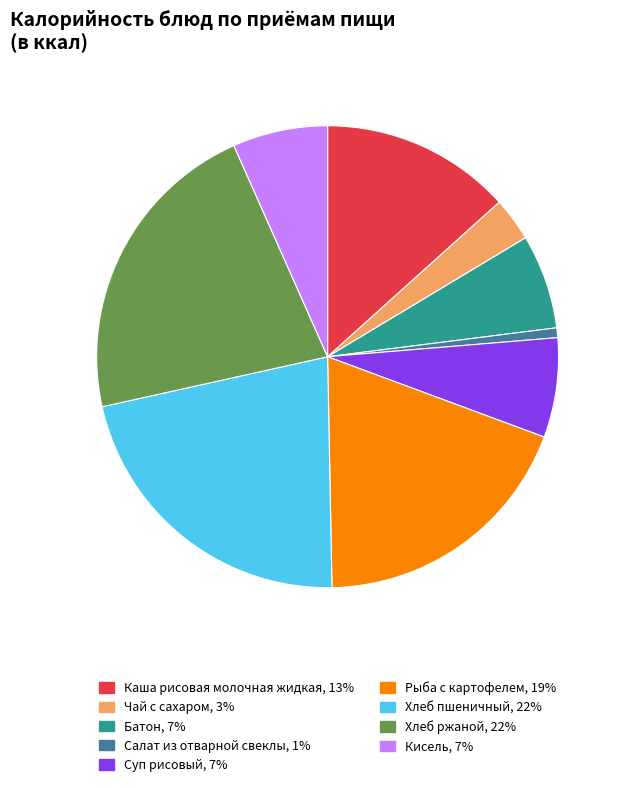

Is Рыба с картофелем the majority of the pie?

No